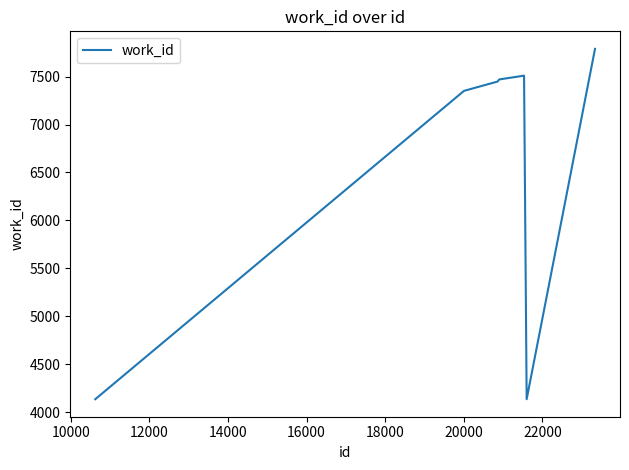

What is the minimum value shown in the chart?

4136